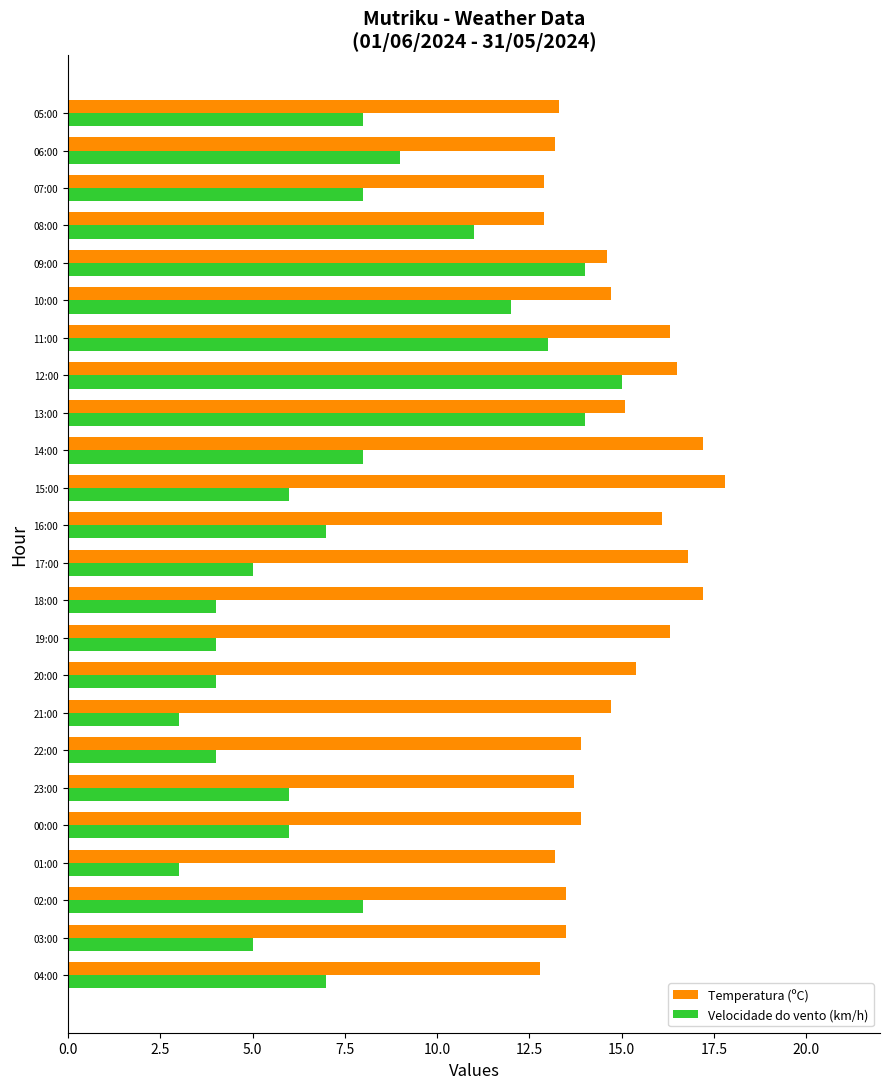

What is the difference between the Velocidade do vento (km/h) values at 08:00 and 12:00?

4.0